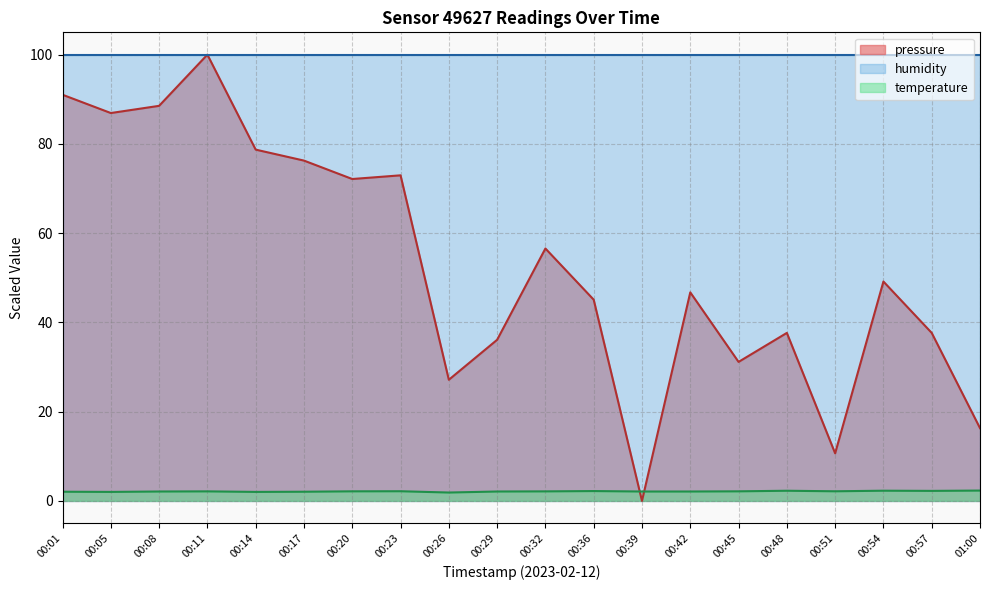

Between 01:00 and 00:32, which is larger?

00:32